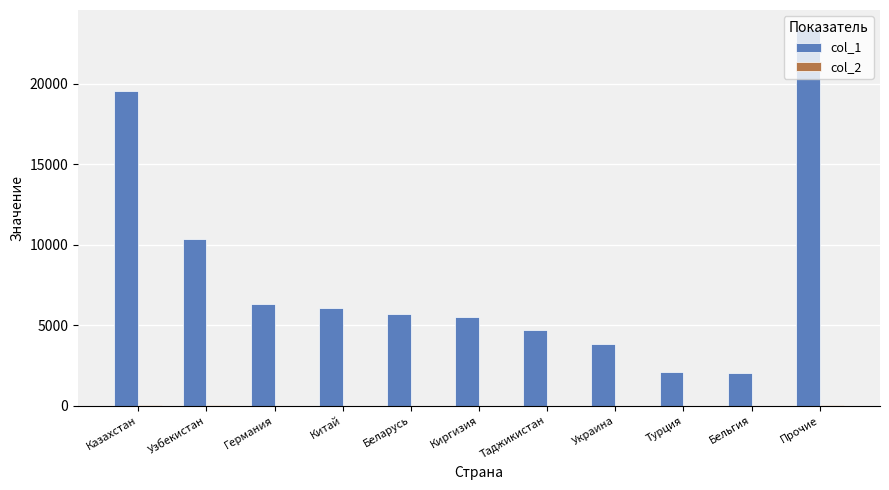

The value of col_1 at Узбекистан is 6601.7. True or false?

False